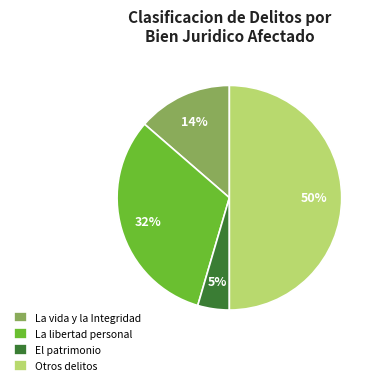

To the nearest percent, what is the average slice percentage?

25%